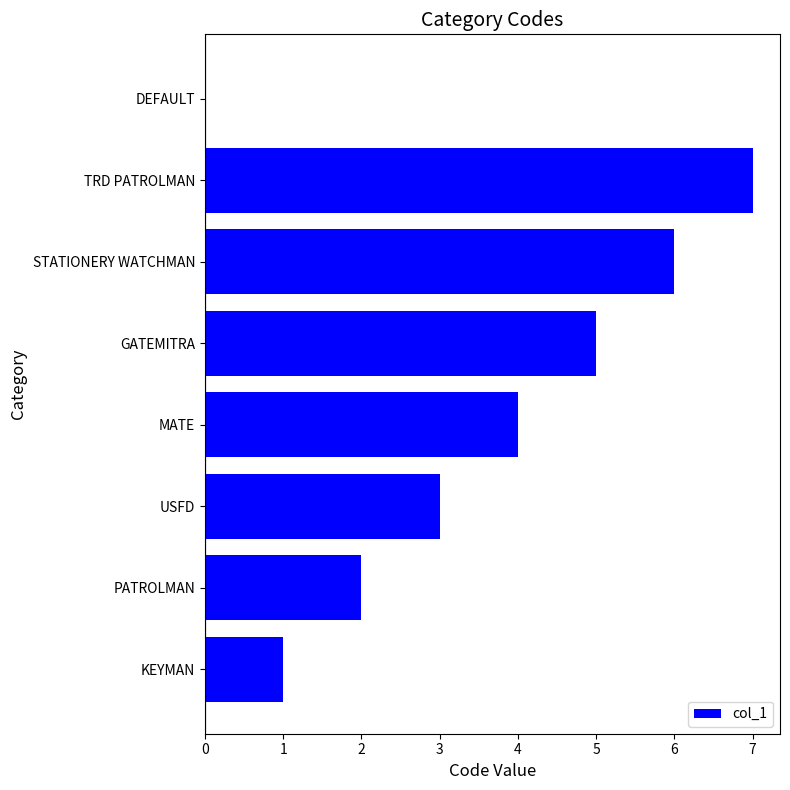

Reading bottom to top, extract all data points from this chart.

KEYMAN=1	PATROLMAN=2	USFD=3	MATE=4	GATEMITRA=5	STATIONERY WATCHMAN=6	TRD PATROLMAN=7	DEFAULT=0